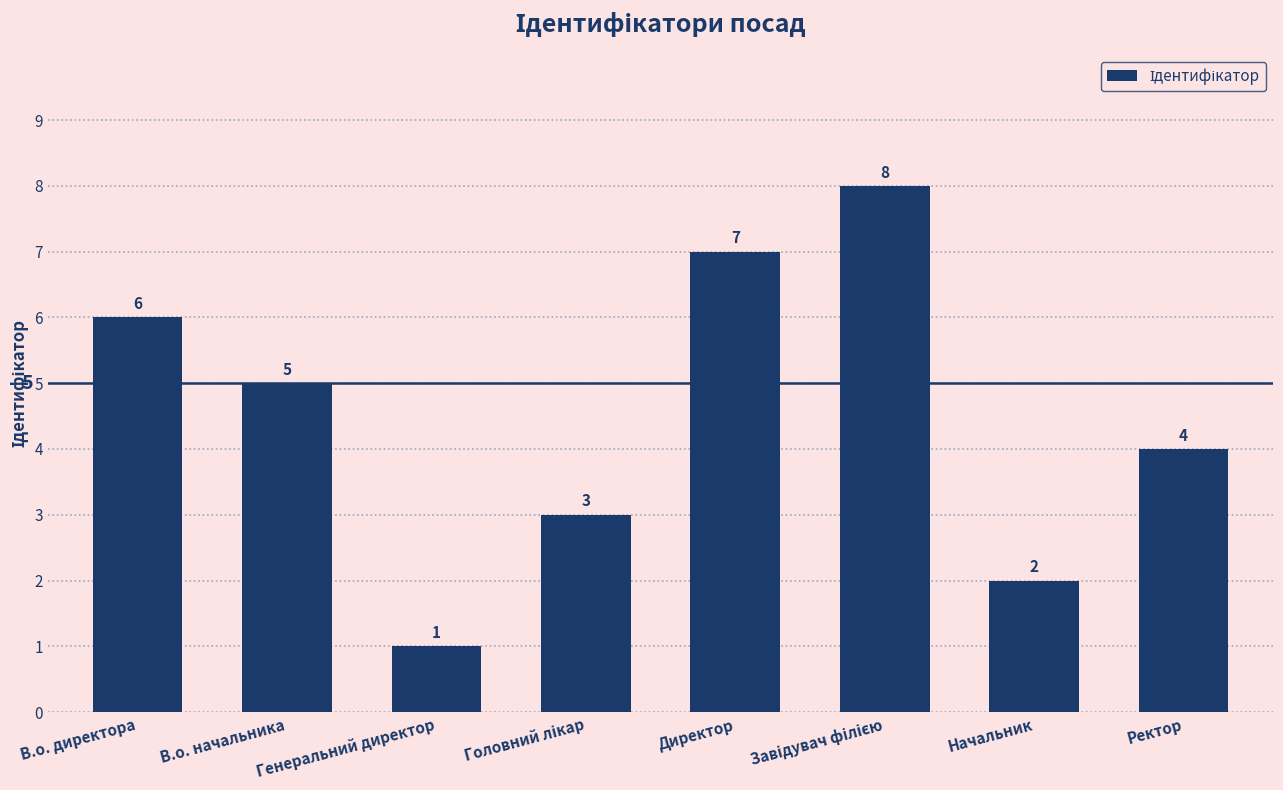

Which category has the lowest value across all series?

Генеральний директор